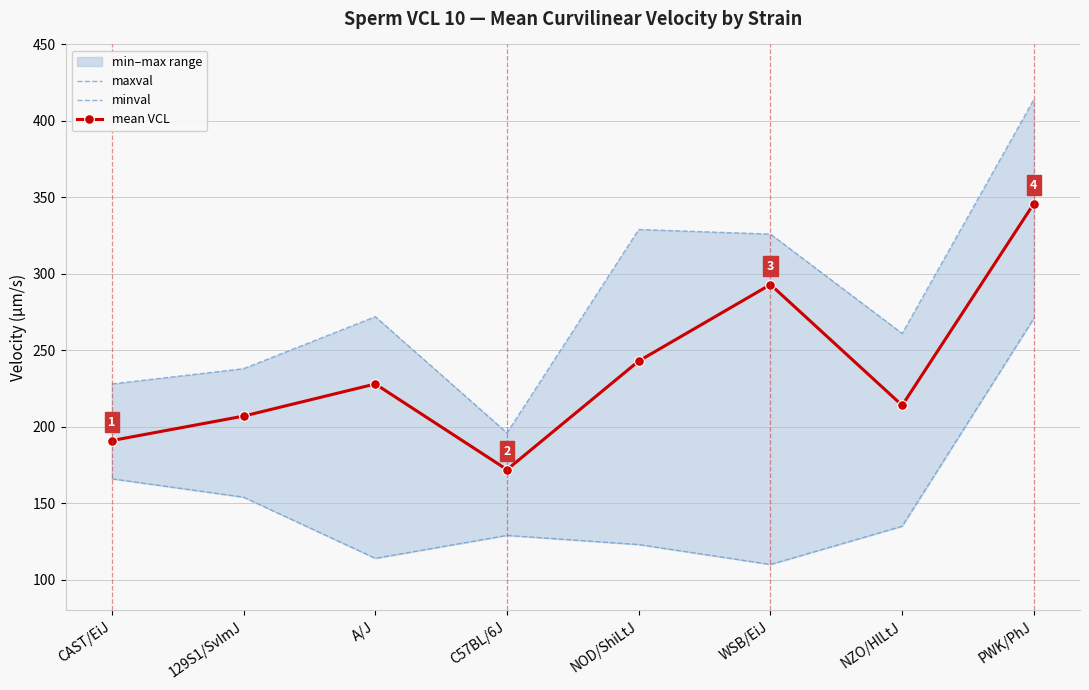

True or false: mean VCL has a value of 310 at NZO/HlLtJ.

False